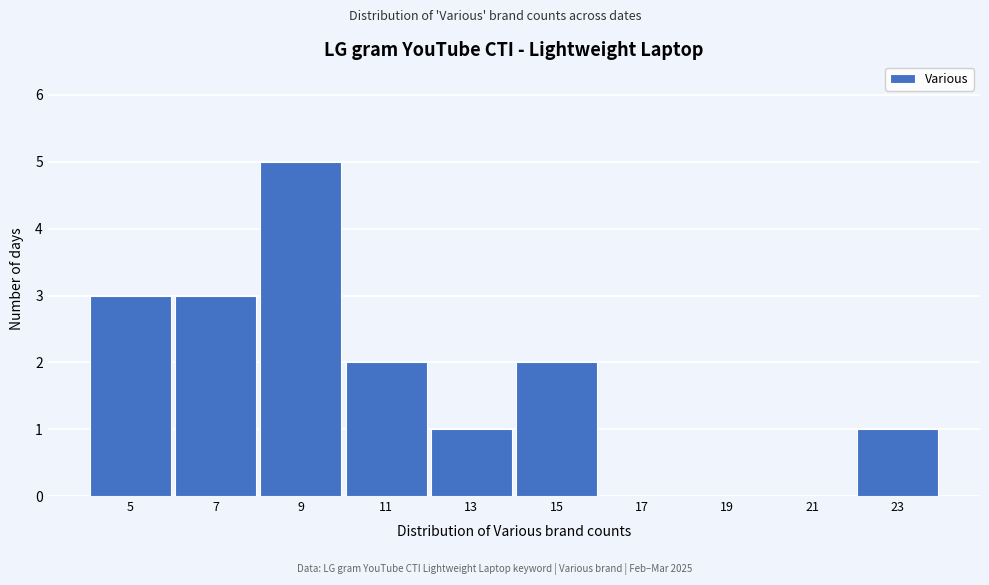

Reading right to left, transcribe all the data shown in this chart.

23=1	21=0	19=0	17=0	15=2	13=1	11=2	9=5	7=3	5=3